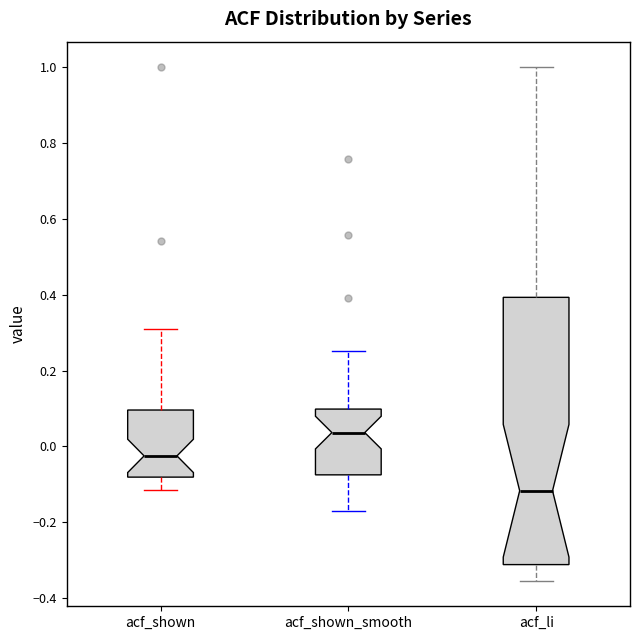

Which box's median line is the highest?

acf_shown_smooth